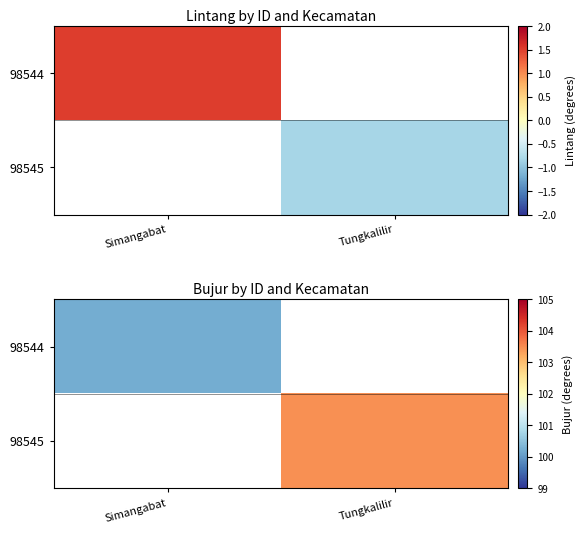

Is it true that 98545 equals 103.5 at Tungkalilir?

True